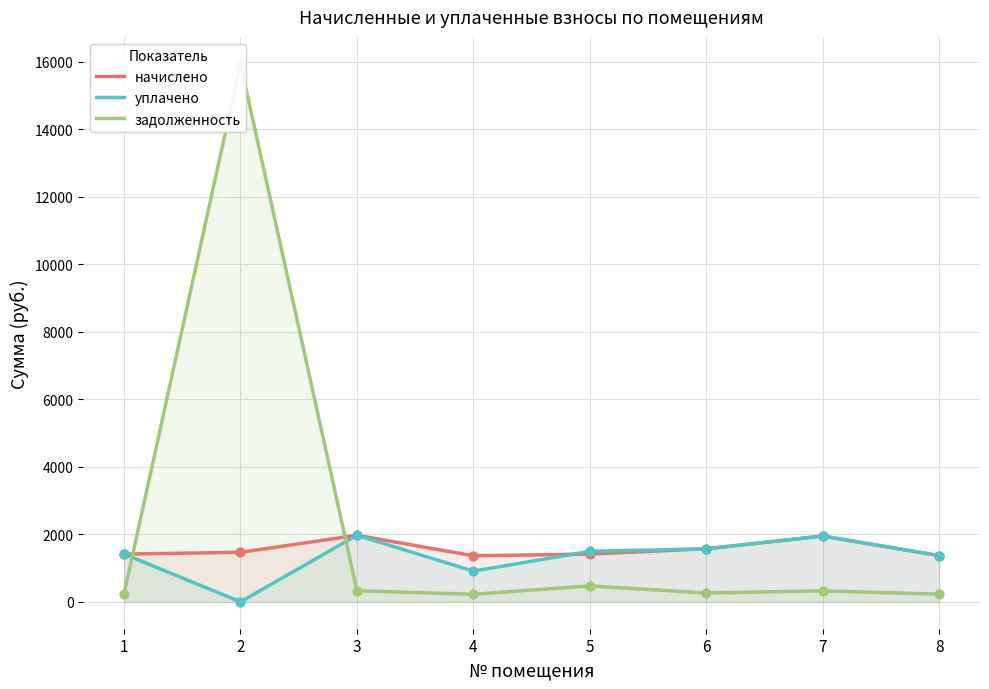

What is the total value across all series at 4?

2497.9